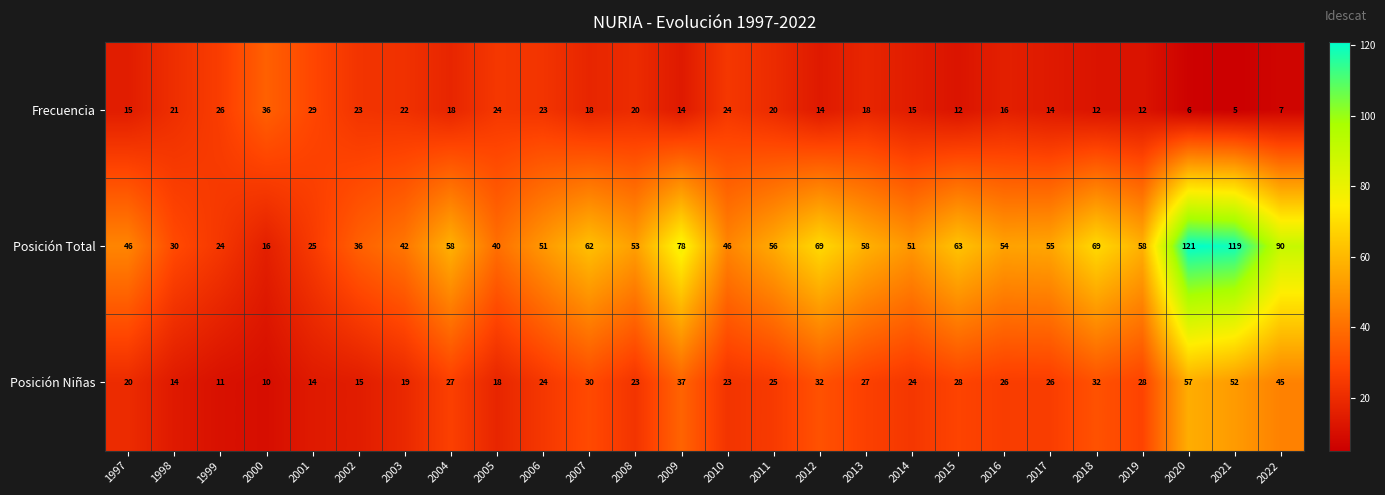

At which category does the chart reach its peak across all series?

2020